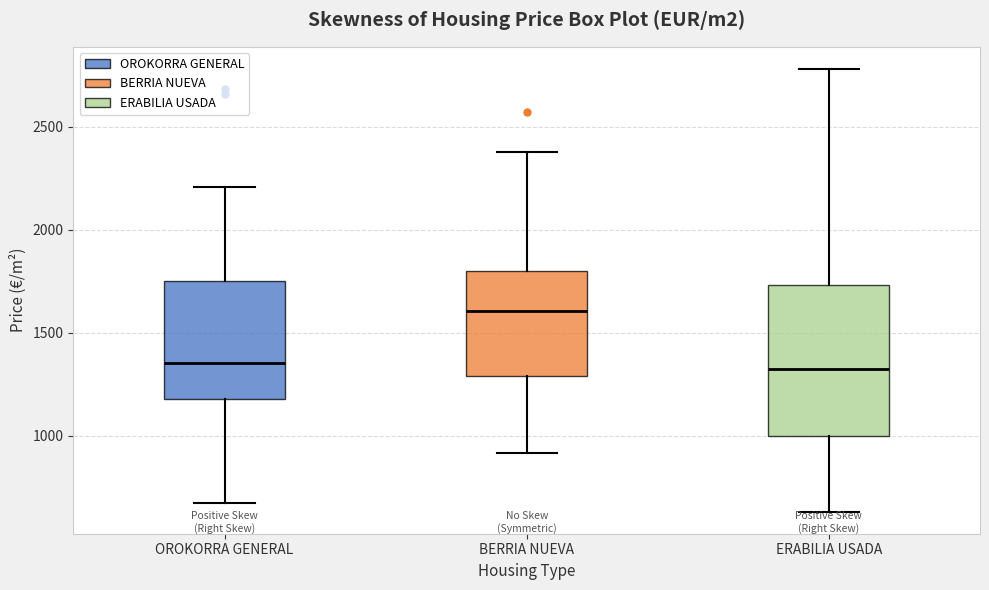

Reading left to right, read every box against the y-axis: the position of its median line, the range the box covers, and the ends of its whiskers. The values are not printed on the chart, so give them approximately, as read against the axis.

OROKORRA GENERAL: median 1350, box 1200 to 1750, whiskers 650 to 2200
BERRIA NUEVA: median 1600, box 1300 to 1800, whiskers 900 to 2400
ERABILIA USADA: median 1300, box 1000 to 1750, whiskers 650 to 2800